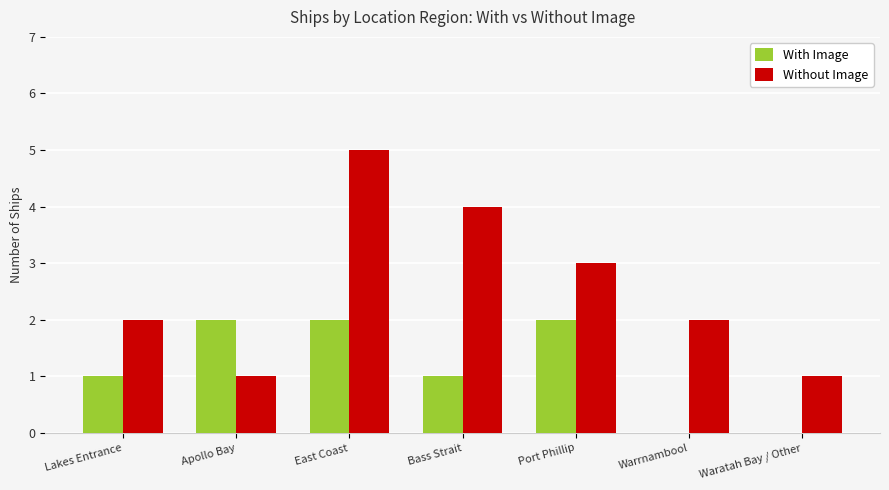

Which series has the largest total across all categories?

Without Image